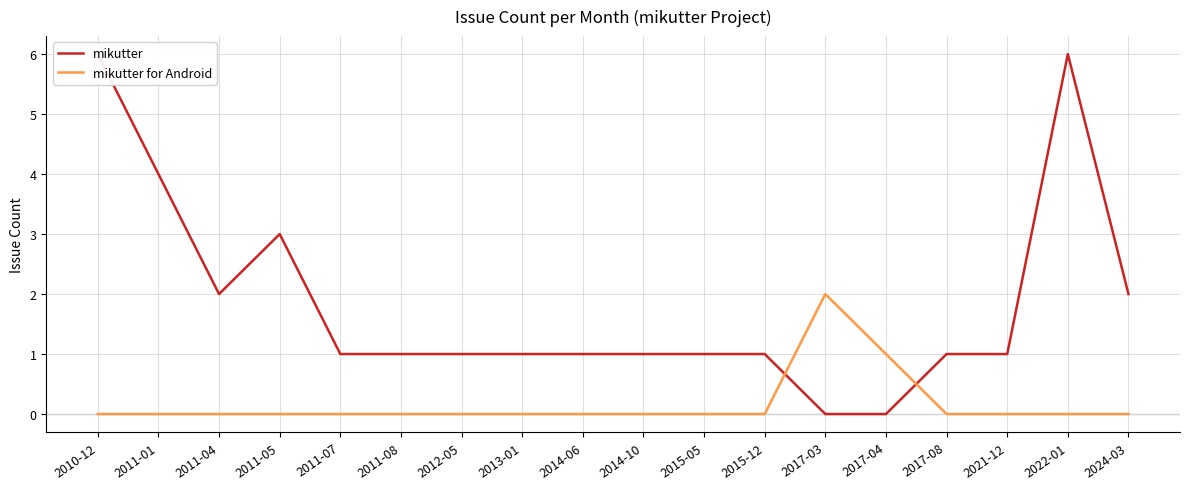

Which series changed the most between 2011-04 and 2011-08?

mikutter